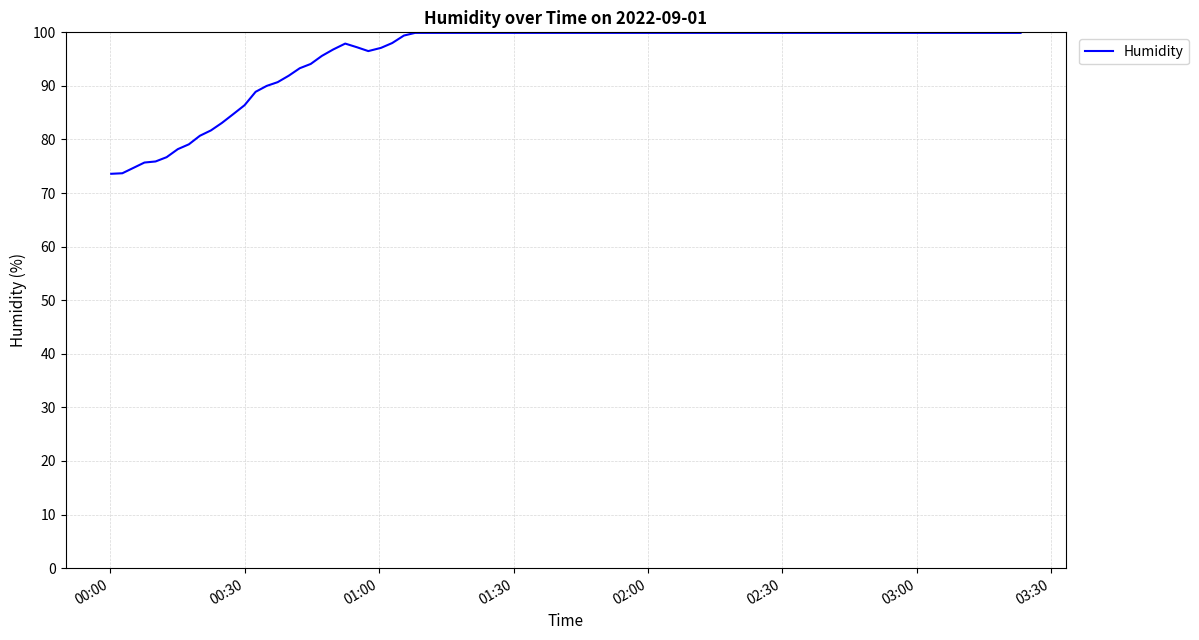

What is the difference between the maximum and minimum values?

26.3